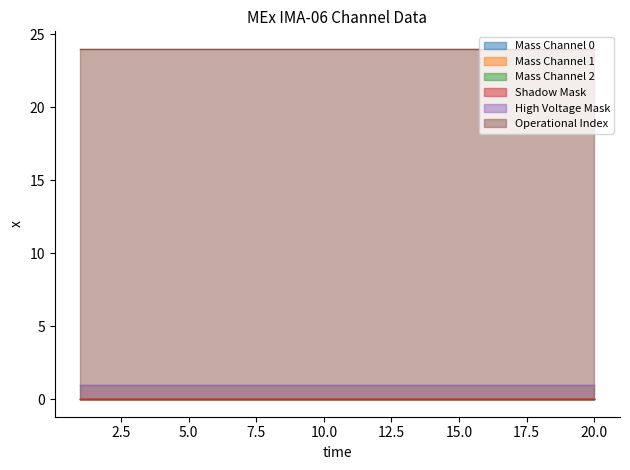

True or false: Shadow Mask and Mass Channel 2 cross at least once.

False